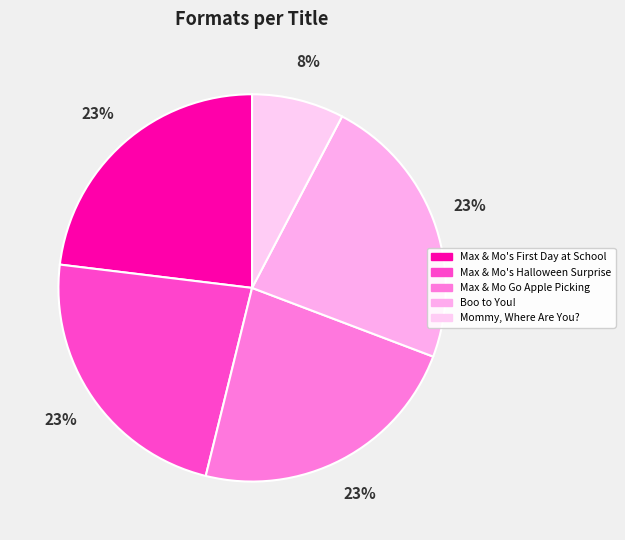

Do Max & Mo Go Apple Picking and Mommy, Where Are You? together represent more than half of the pie?

No